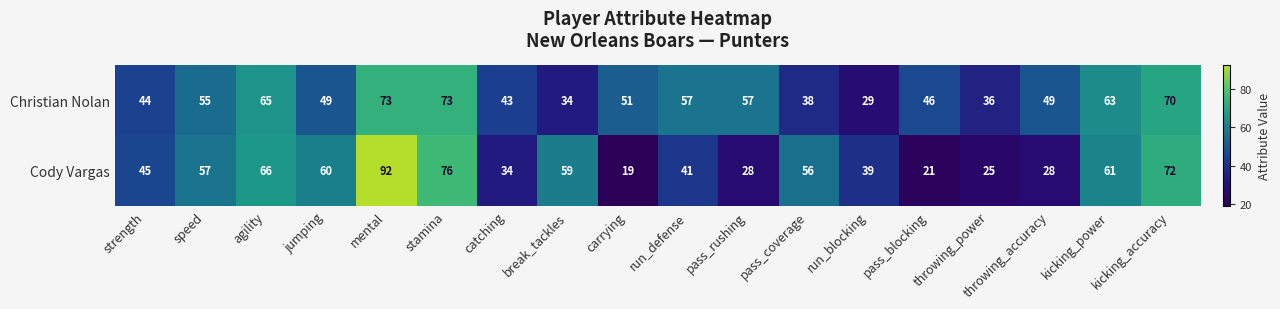

Read the Cody Vargas value at throwing_accuracy.

28